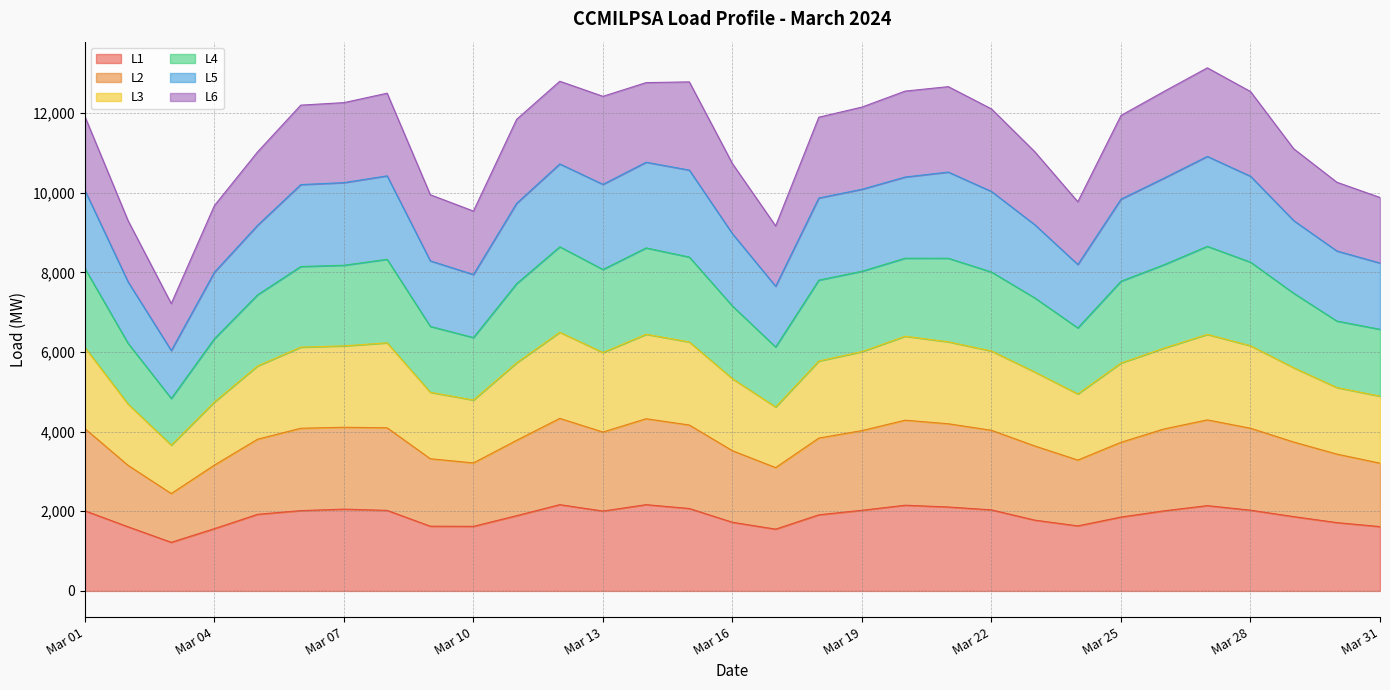

What is the highest value of the L1 series?

2166.8